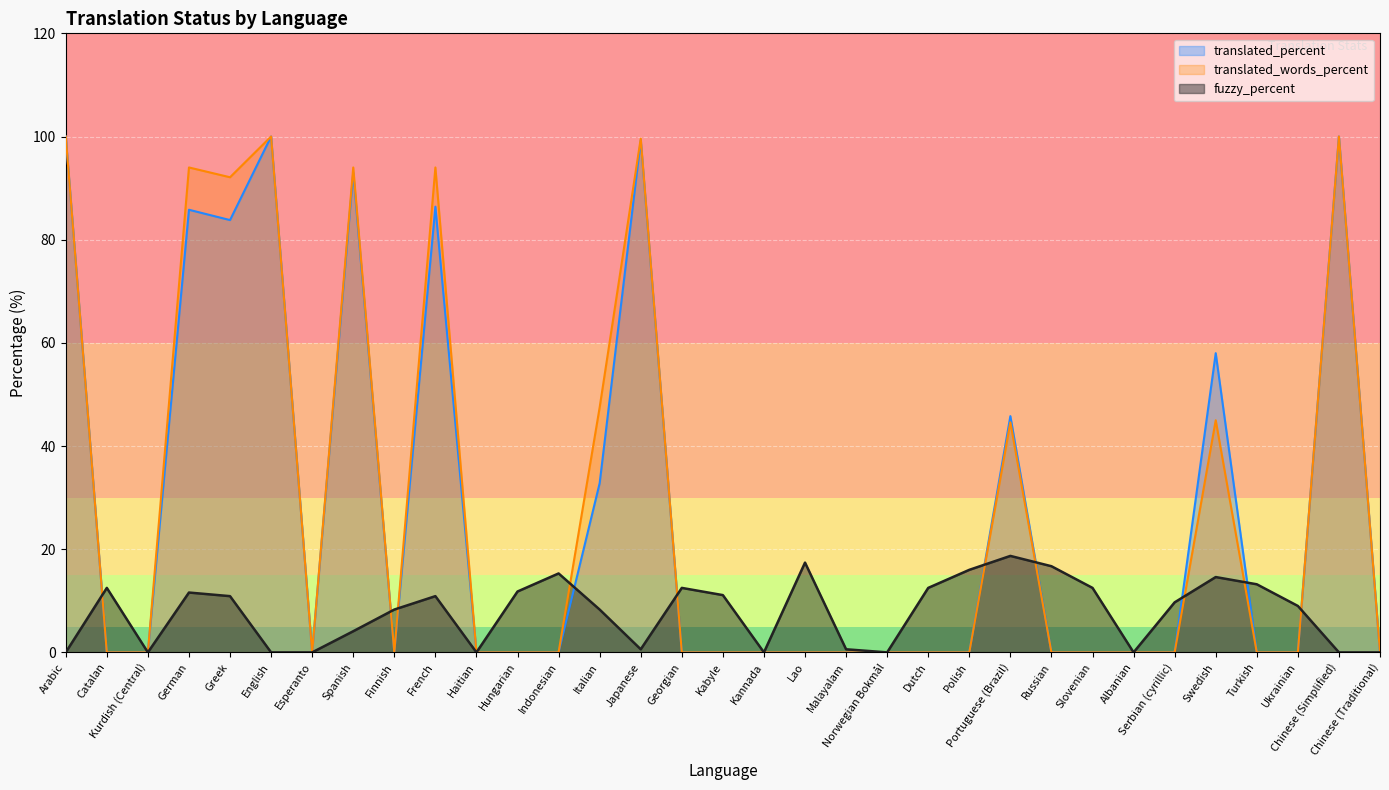

At which label is fuzzy_percent closest to 9?

Ukrainian